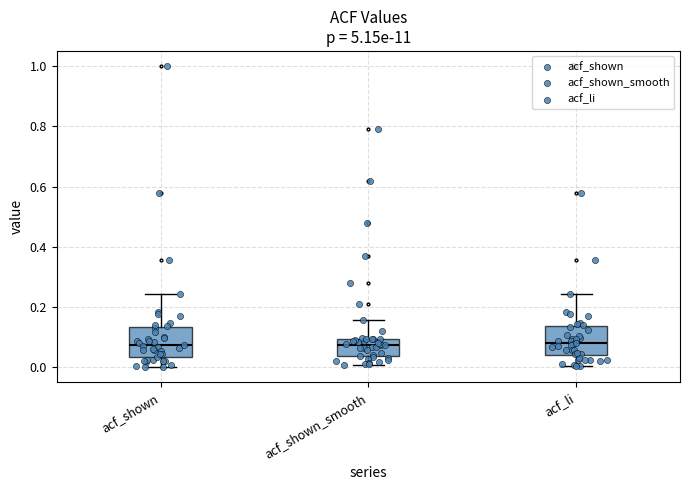

Reading left to right, transcribe this box plot: for each box, give where its median line is, the range the box spans, and where its two whiskers end, as read against the y-axis. The values are not printed on the chart, so give them approximately, as read against the axis.

acf_shown: median 0.08, box 0.04 to 0.14, whiskers 0.00 to 0.24
acf_shown_smooth: median 0.08, box 0.04 to 0.10, whiskers 0.00 to 0.16
acf_li: median 0.08, box 0.04 to 0.14, whiskers 0.00 to 0.24